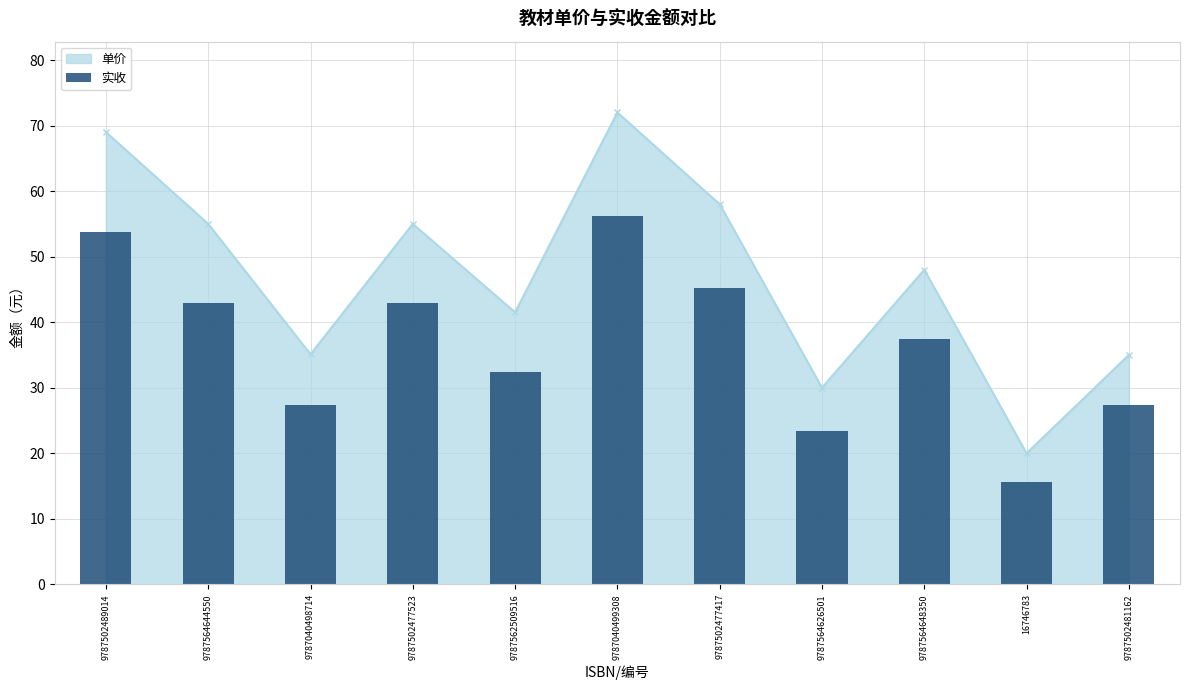

Reading left to right, what are all the values shown in this chart?

53.8	42.9	27.4	42.9	32.4	56.2	45.2	23.4	37.4	15.6	27.3